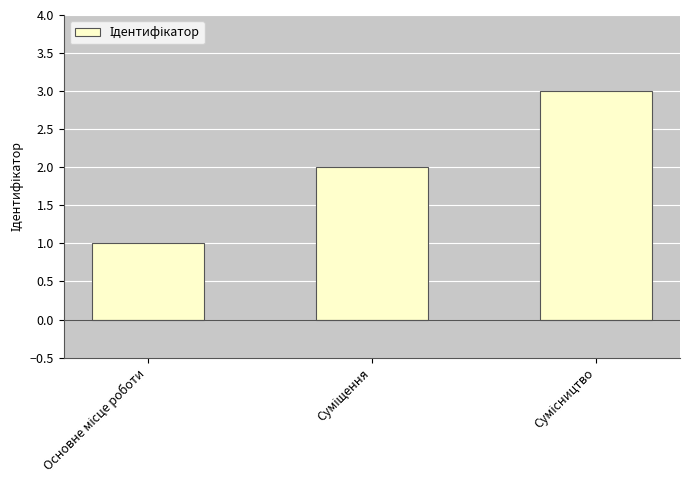

What is the greatest value displayed?

3